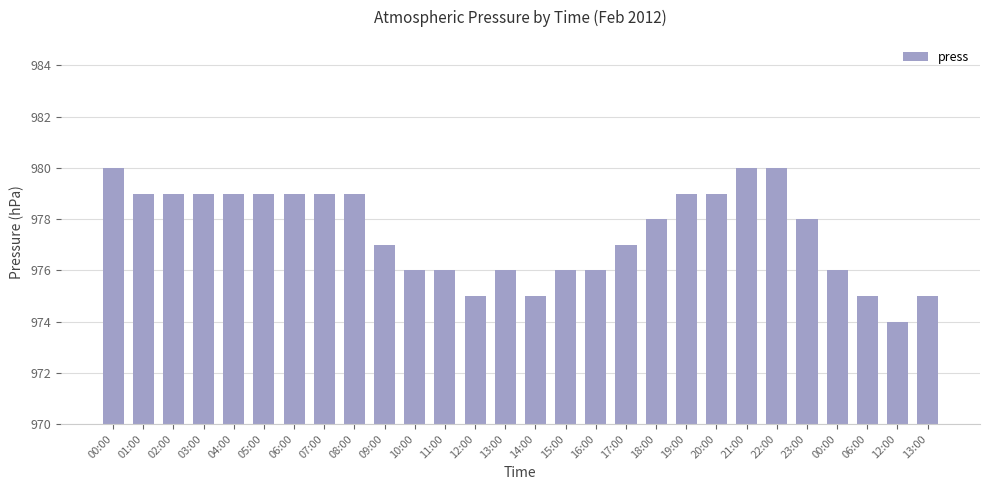

What is the difference between the second highest and minimum values?

6